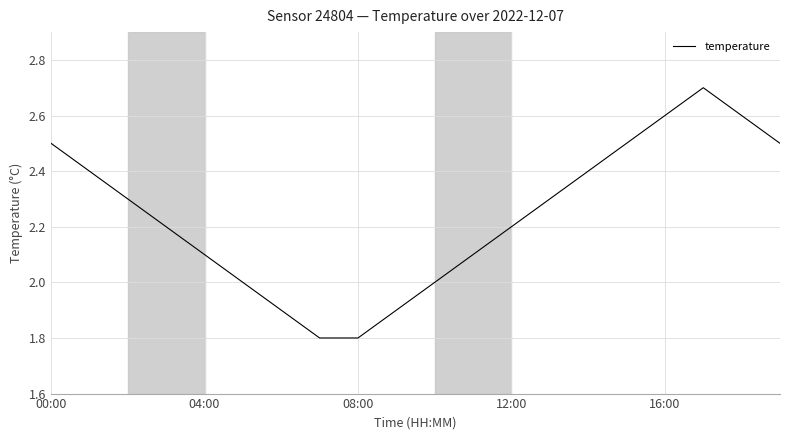

What is the smallest value displayed?

1.8